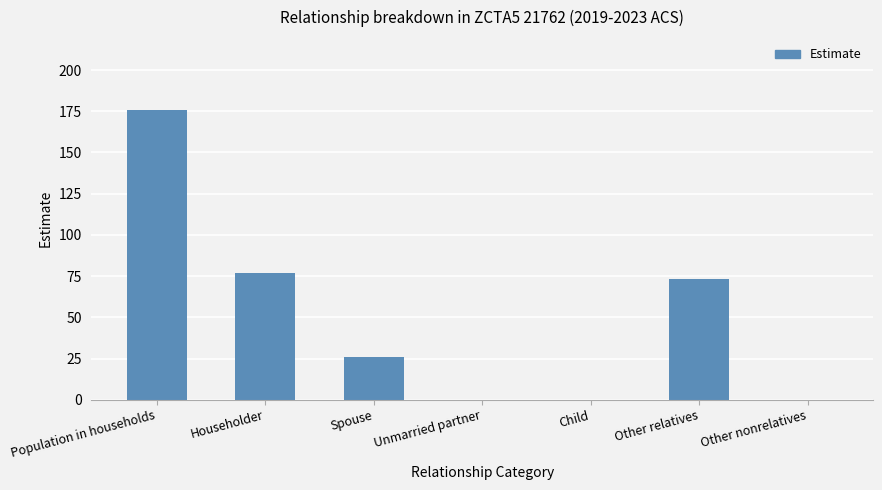

The value at Unmarried partner is 0. True or false?

True